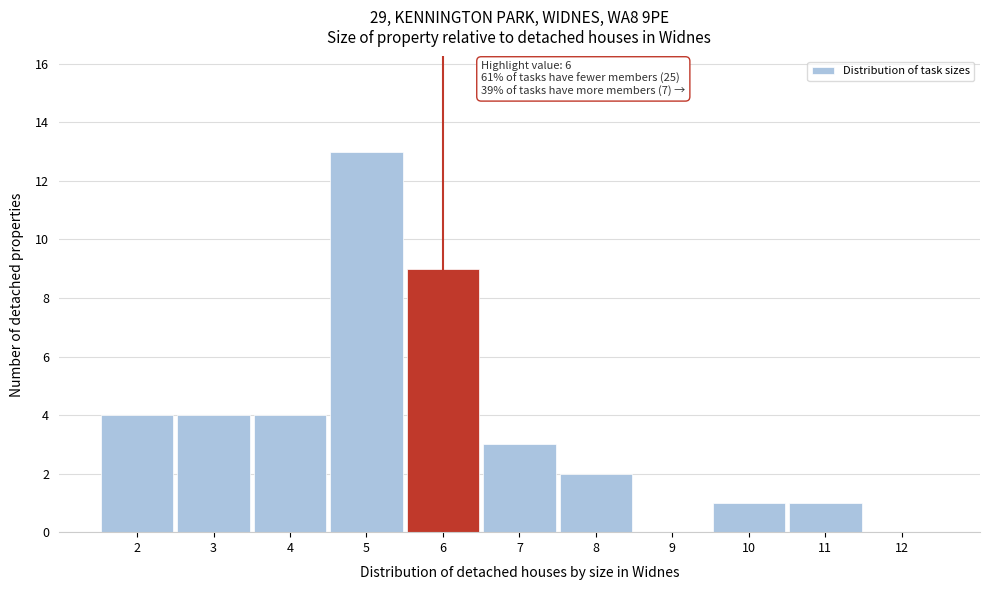

Which range on the x-axis has the tallest bar?

4.5 to 5.5